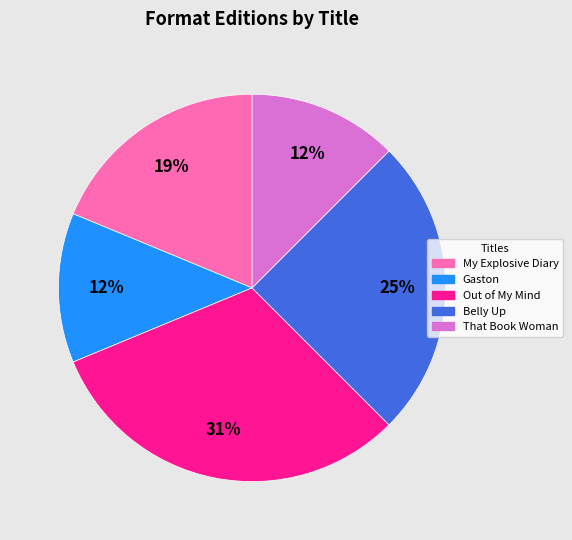

To the nearest percent, what is the average slice percentage?

20%